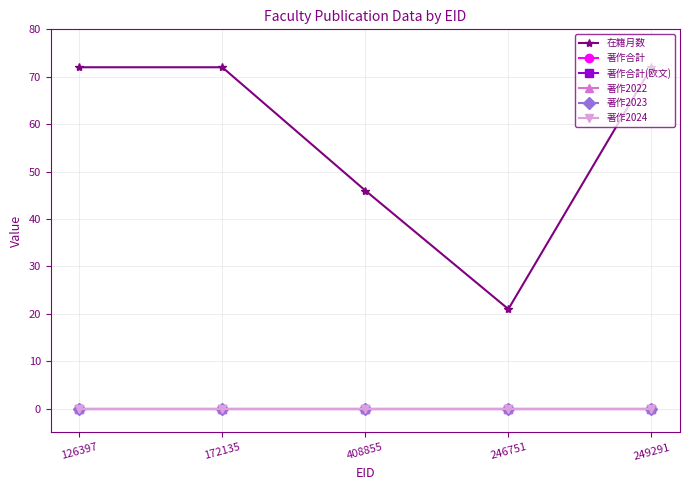

How many 在籍月数 values are between 46 and 72?

4